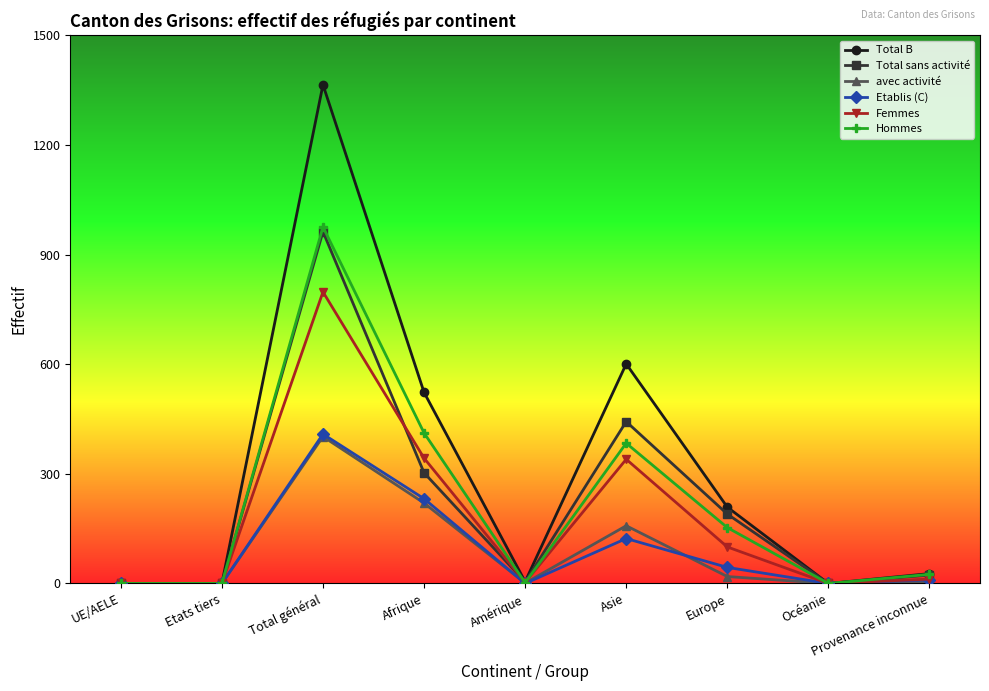

How many lines are shown in the chart?

6